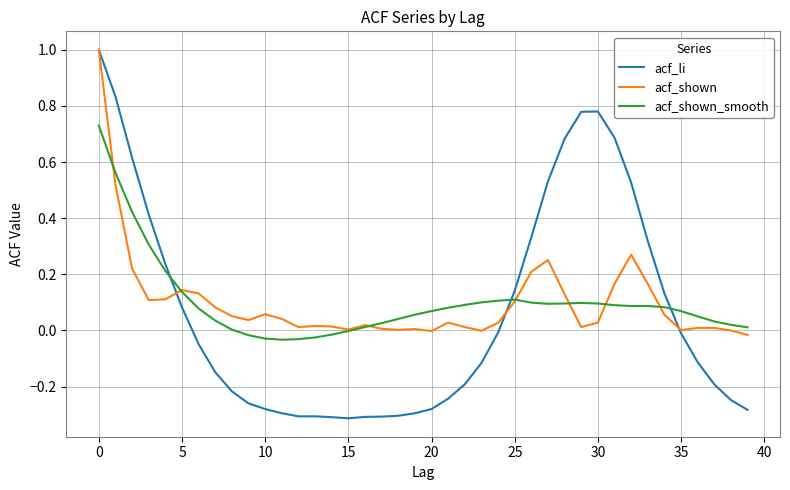

Does the chart display data point markers on the line(s)?

No